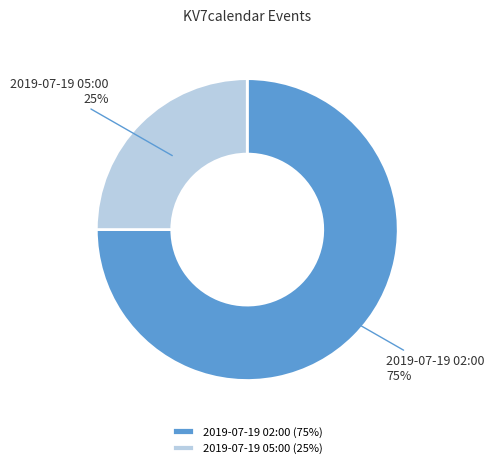

Combined, do 2019-07-19 05:00 and 2019-07-19 02:00 account for over 50%?

Yes